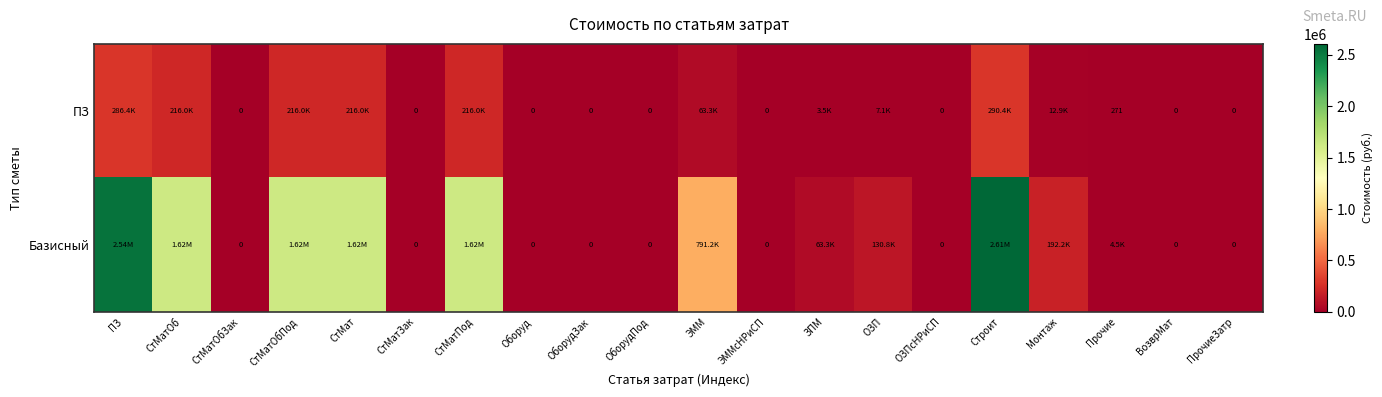

Where does the Базисный series first go above 63318?

ПЗ